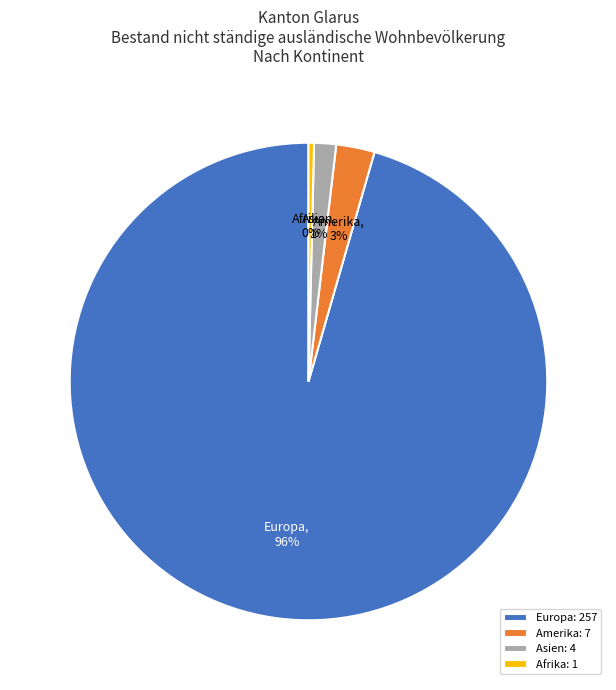

What is the majority slice?

Europa